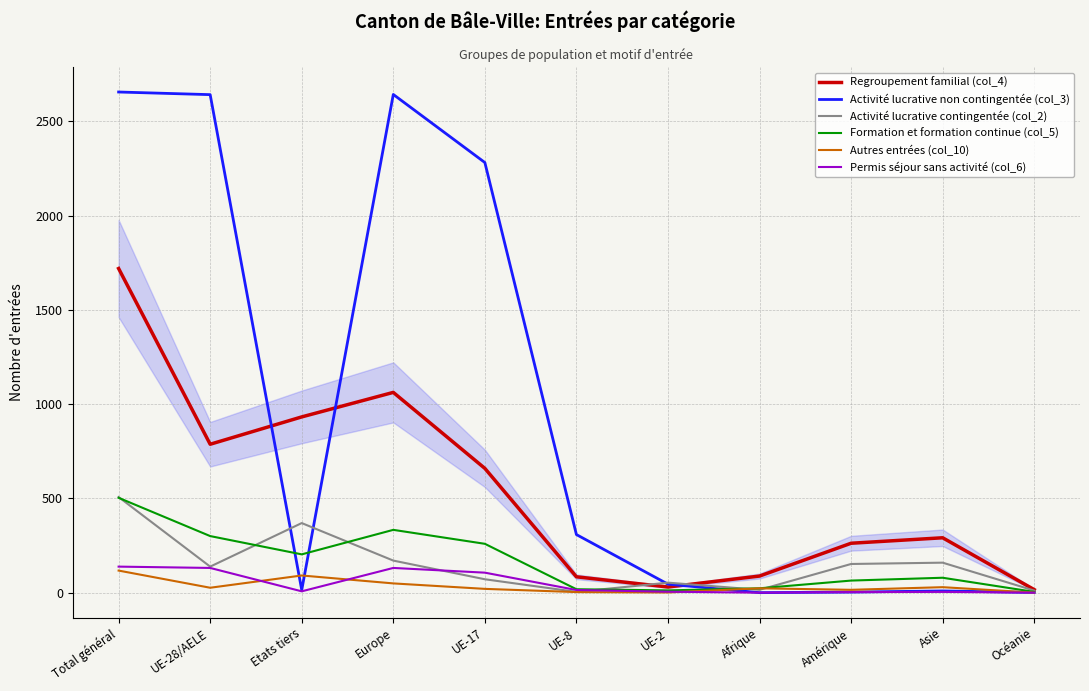

What is the sum of the Autres entrées (col_10) values at UE-28/AELE and Océanie?

26